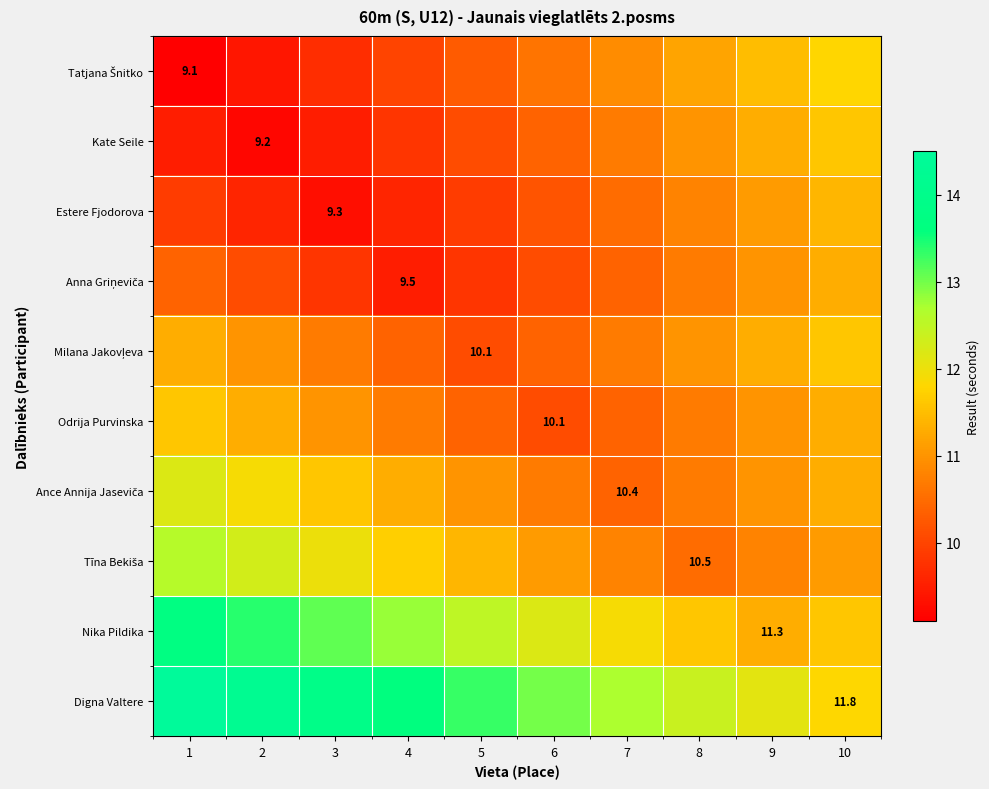

Between 4 and 7, which is larger?

7